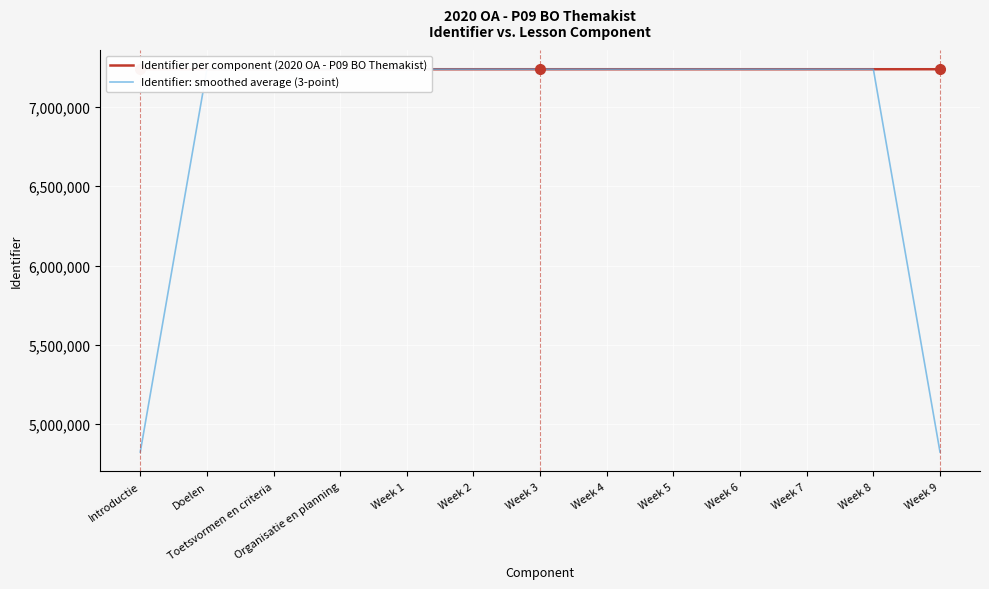

True or false: Identifier: smoothed average (3-point) has a value of 10240658.9 at Toetsvormen en criteria.

False